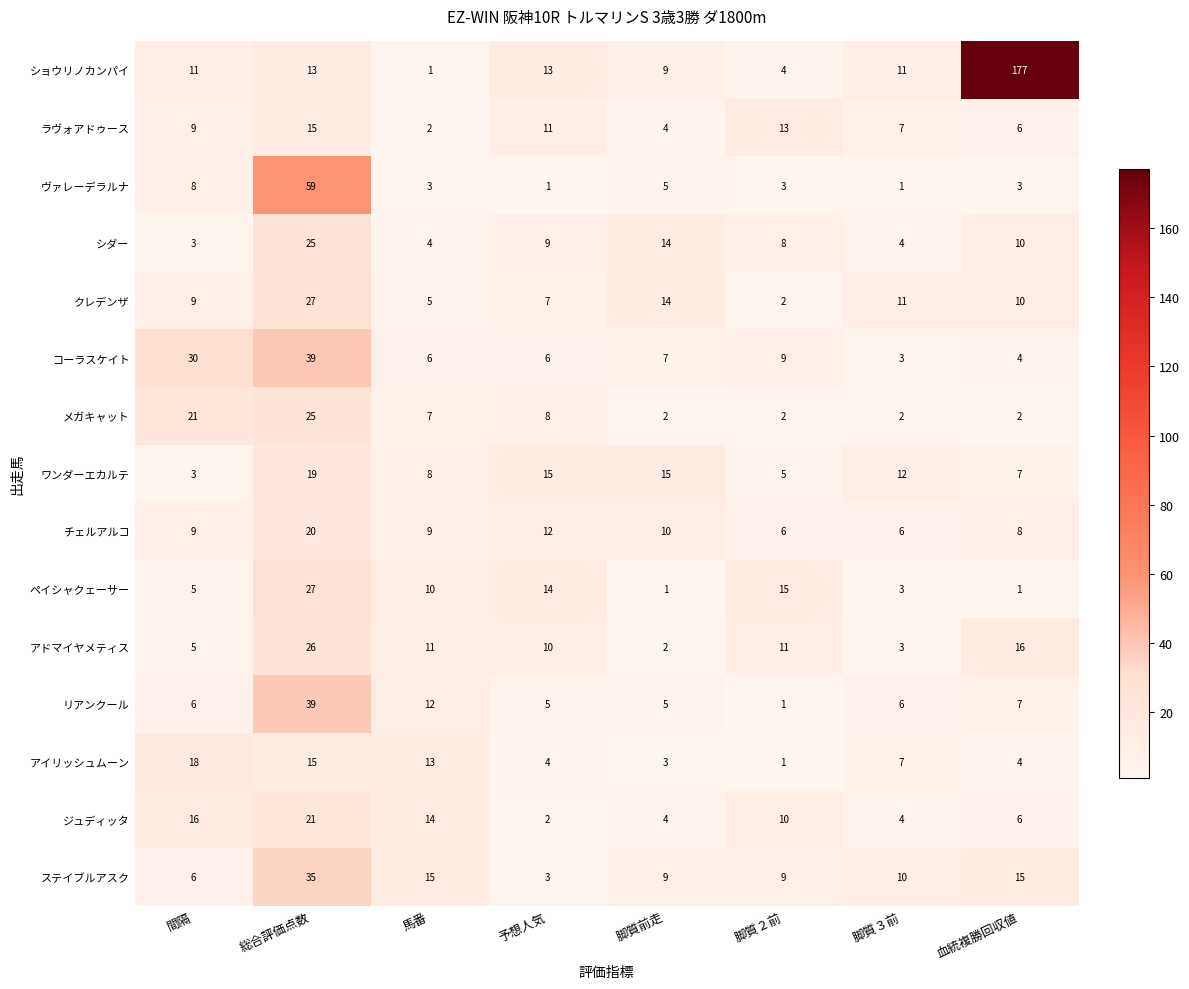

What is the sum of all ジュディッタ values?

77